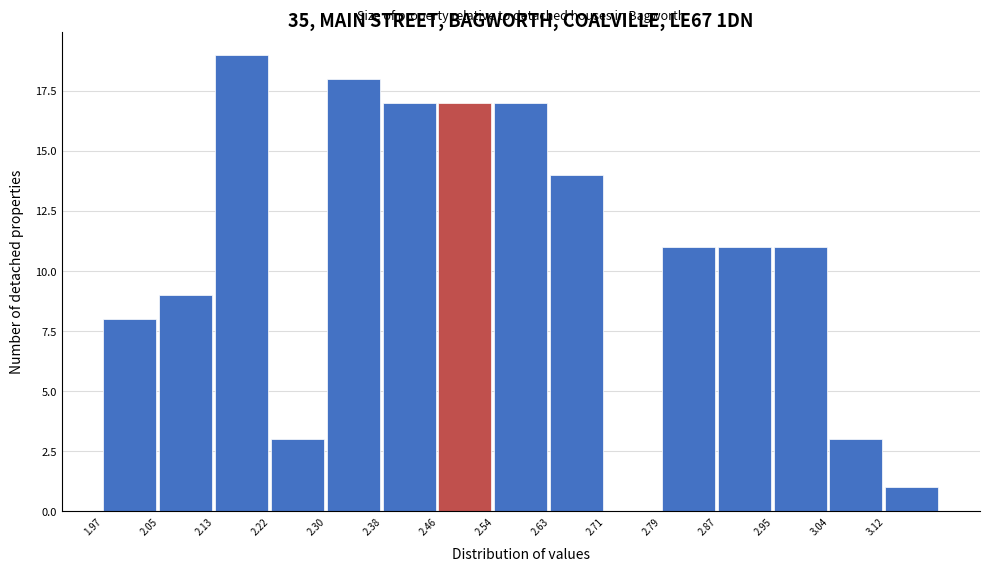

Over which range of the x-axis is the bar tallest?

2.134 to 2.216